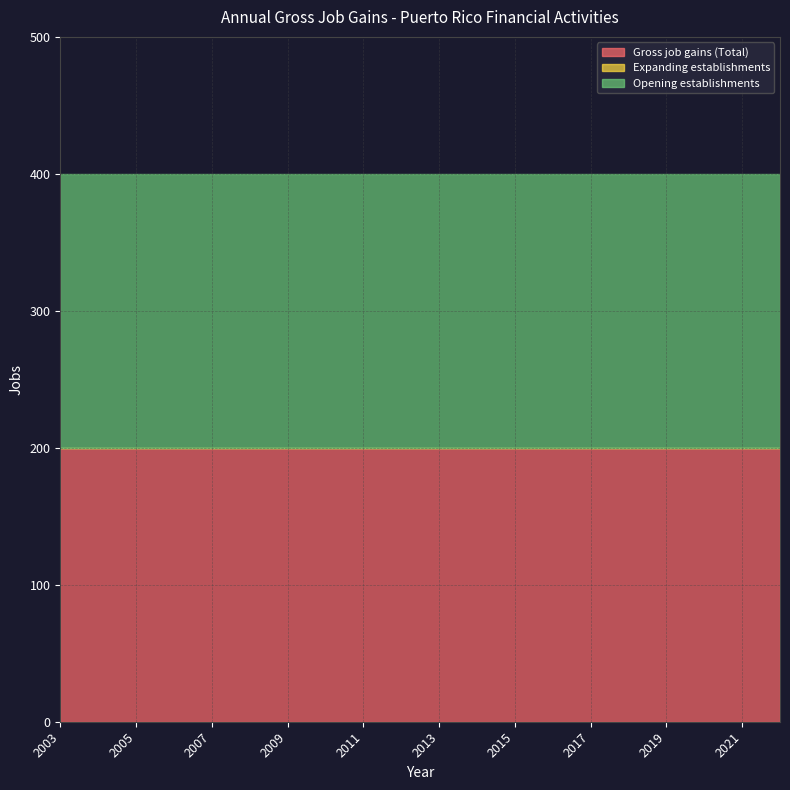

What is the difference between the highest and lowest values at 2006?

200